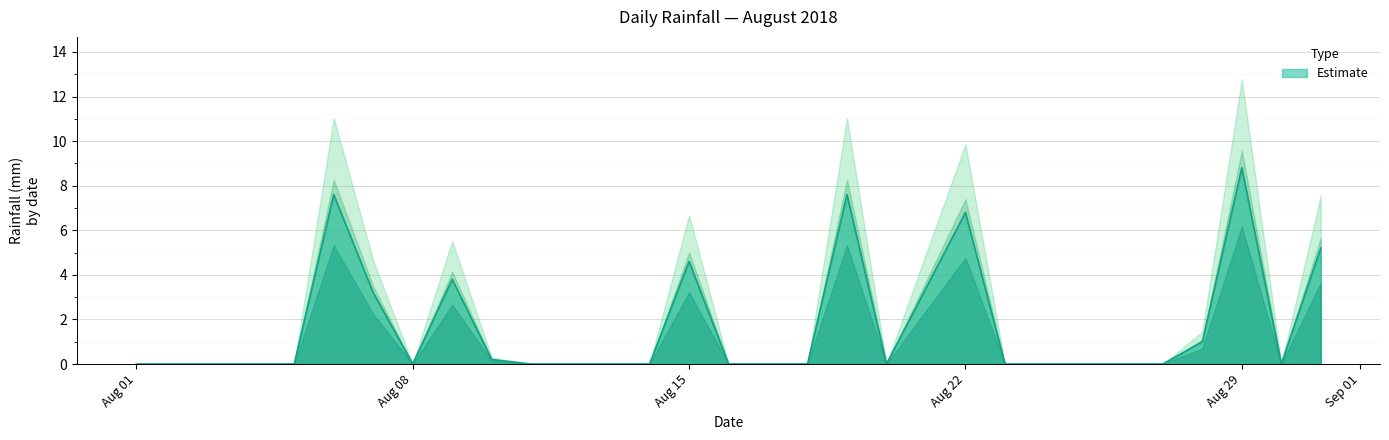

Which category has the highest value in the Estimate series?

Aug 29